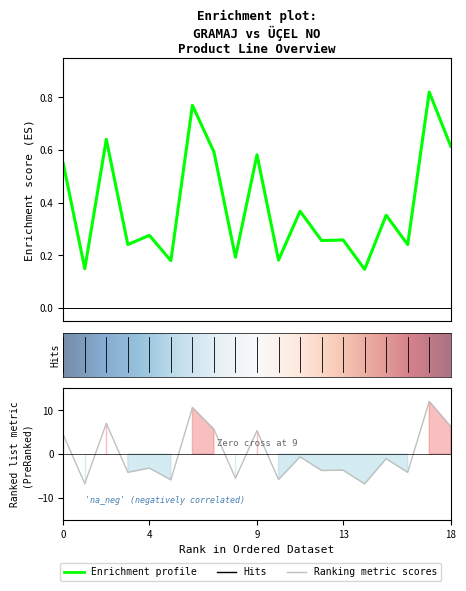

How many values are below -3?

10